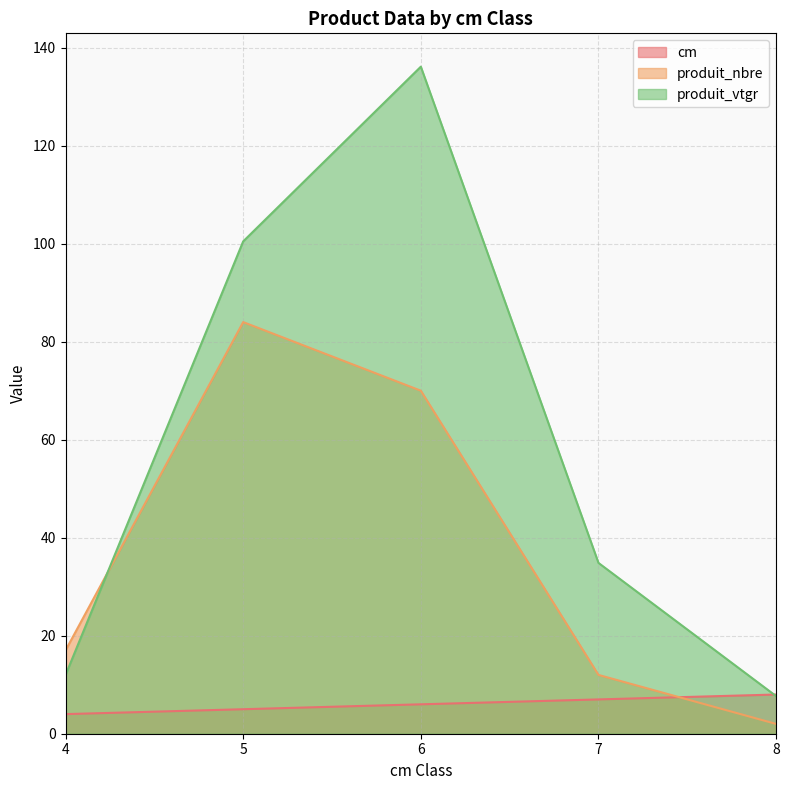

What is the value of the cm point at the 1st from the left?

4.0